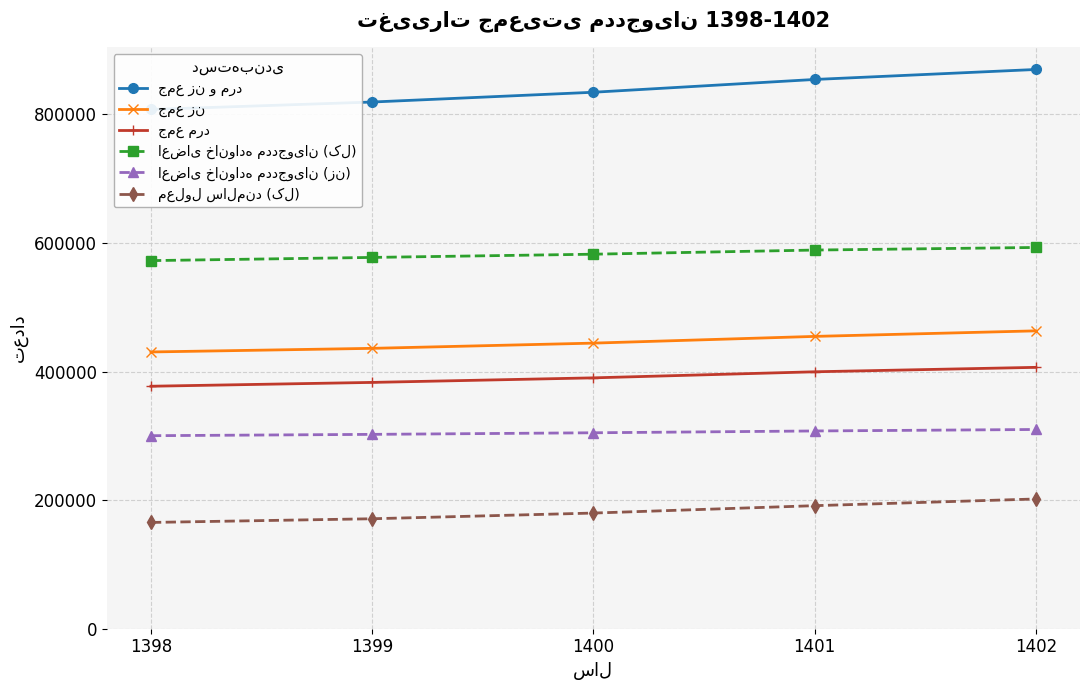

What is the value of the جمع مرد point at the 2nd from the left?

383190